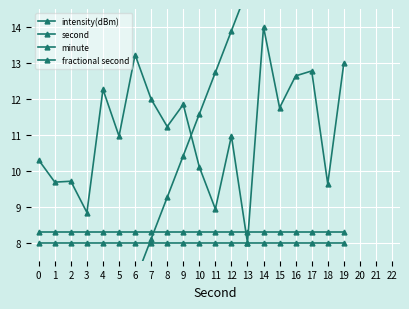

Which category has the highest value across all series?

19